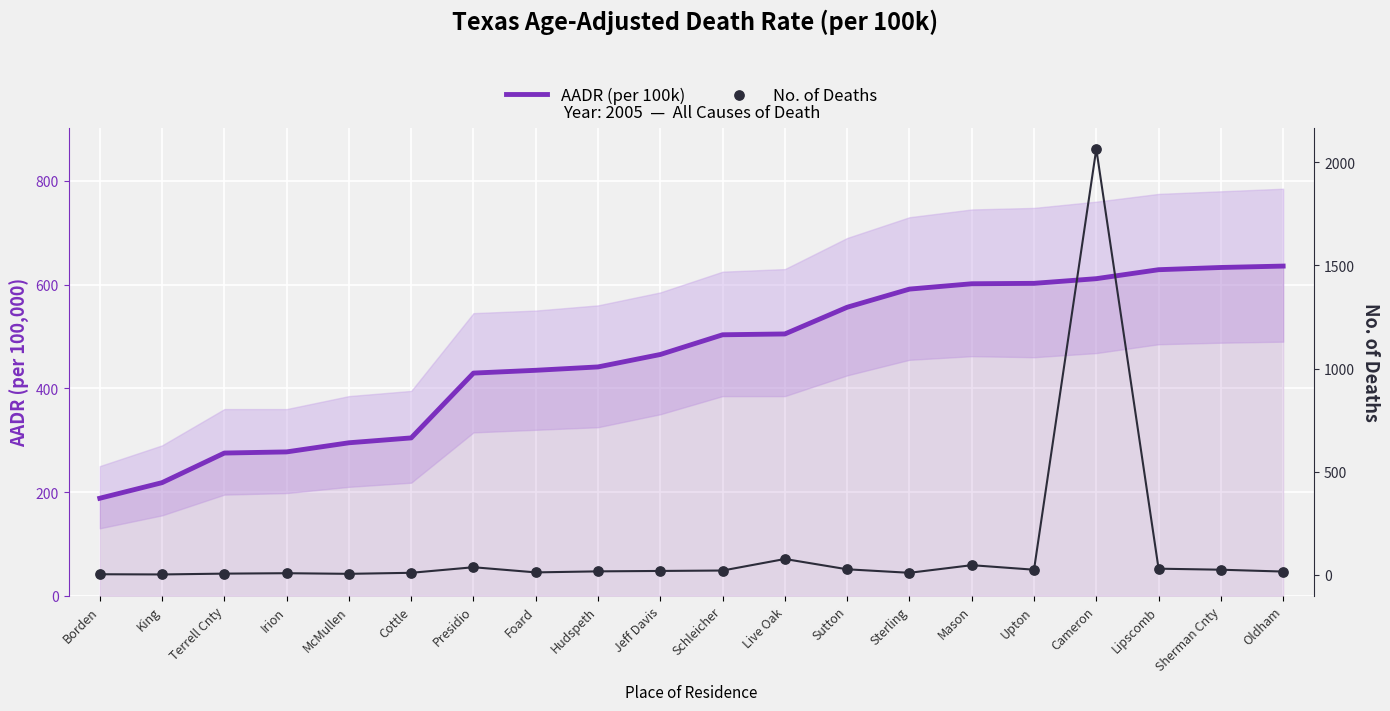

Which series has the largest total across all categories?

AADR (per 100k)